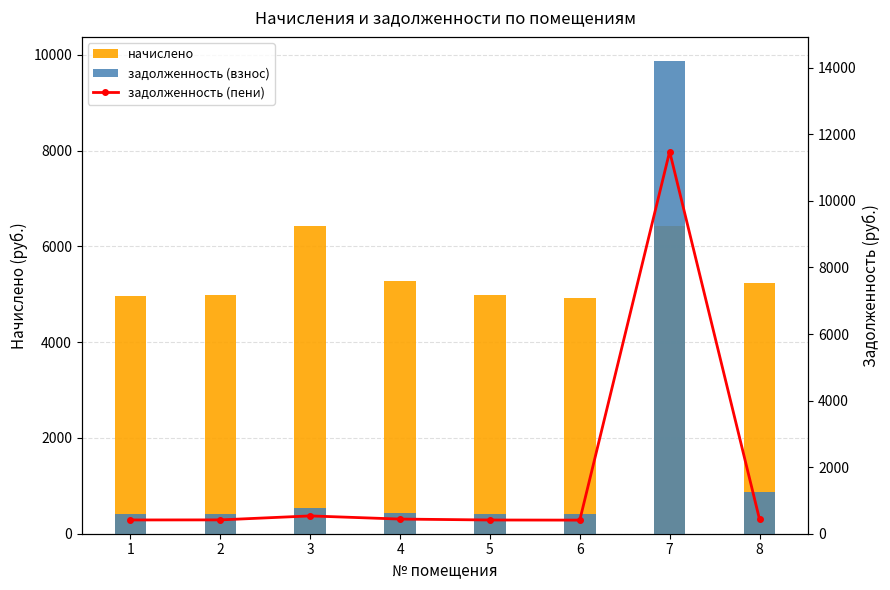

Rank the series at 1 from lowest to highest value.

задолженность (взнос), задолженность (пени), начислено